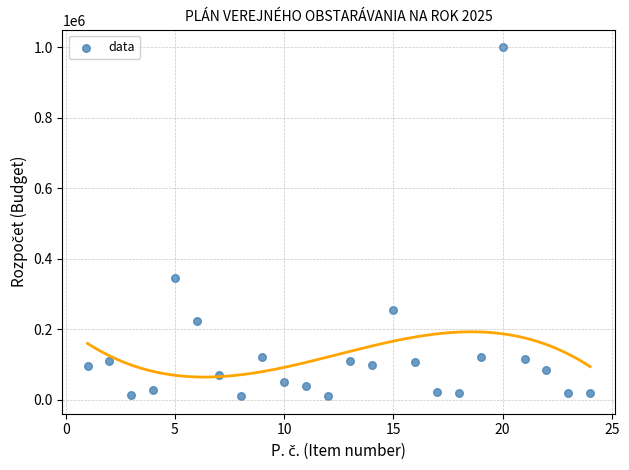

What is the range of X values (max minus min)?

23